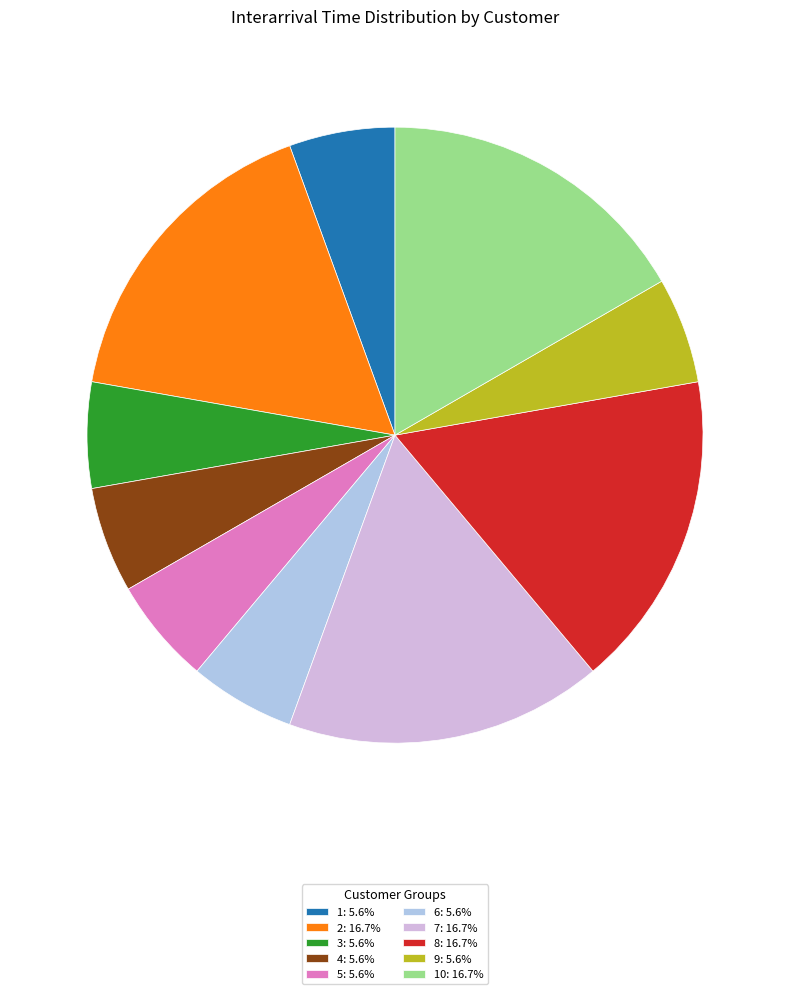

Combined, do 1: 5.6% and 2: 16.7% account for over 50%?

No